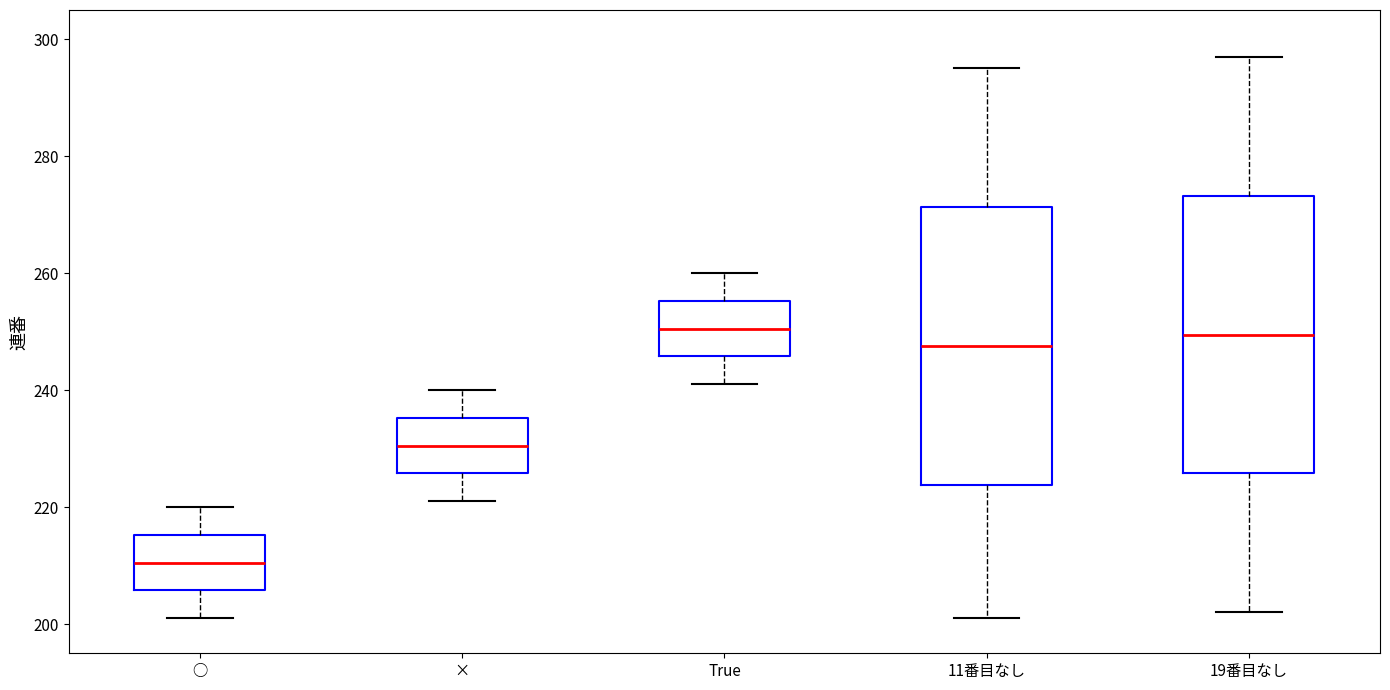

Which box has the lowest median line?

○